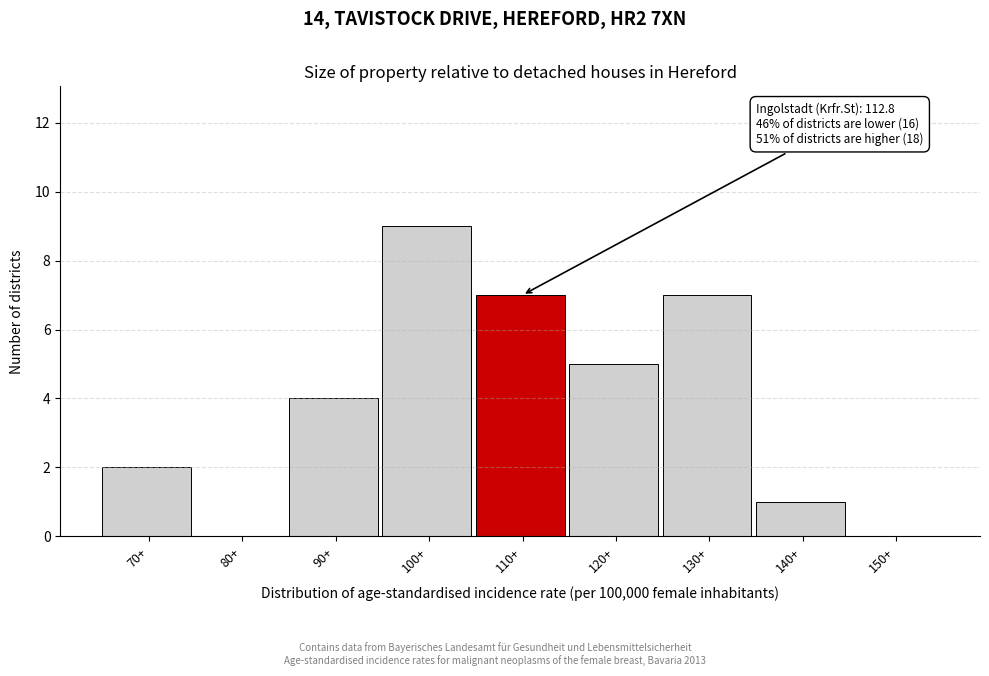

Reading left to right, extract all data points from this chart.

70+=2	80+=0	90+=4	100+=9	110+=7	120+=5	130+=7	140+=1	150+=0